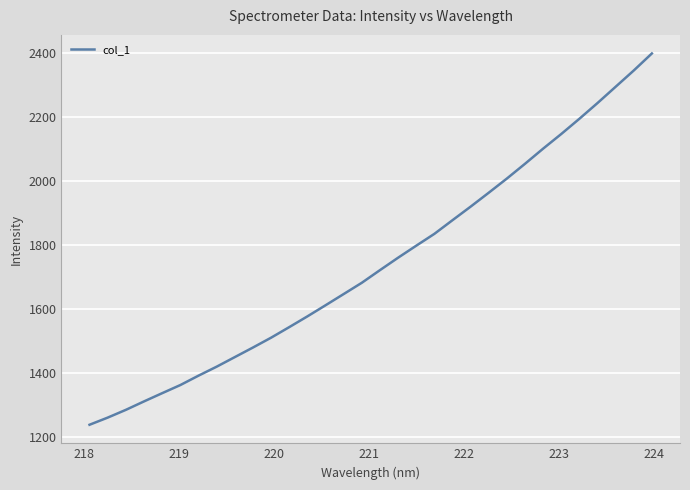

What is the difference between the maximum and minimum values?

1159.7